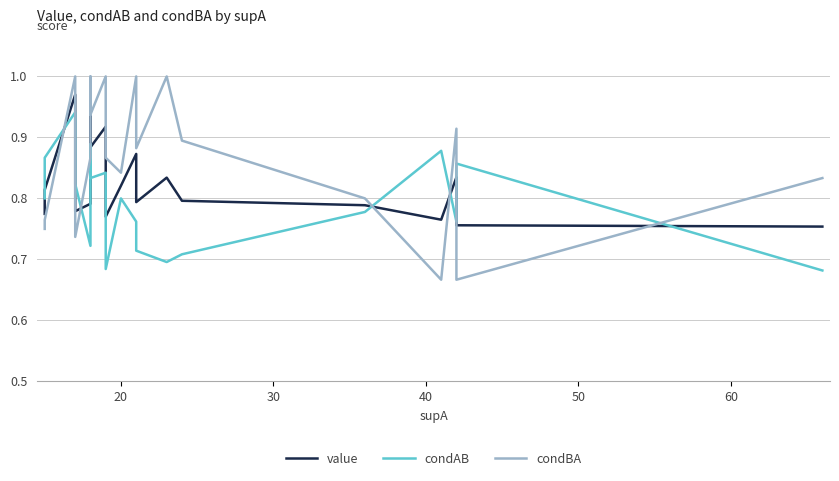

The condBA series shows 0.2 at 12. True or false?

False